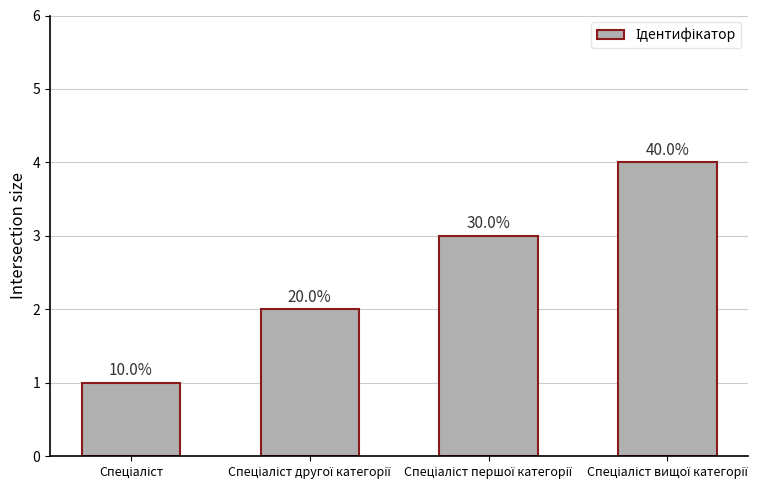

The chart shows a value of 3 at Спеціаліст першої категорії. True or false?

True